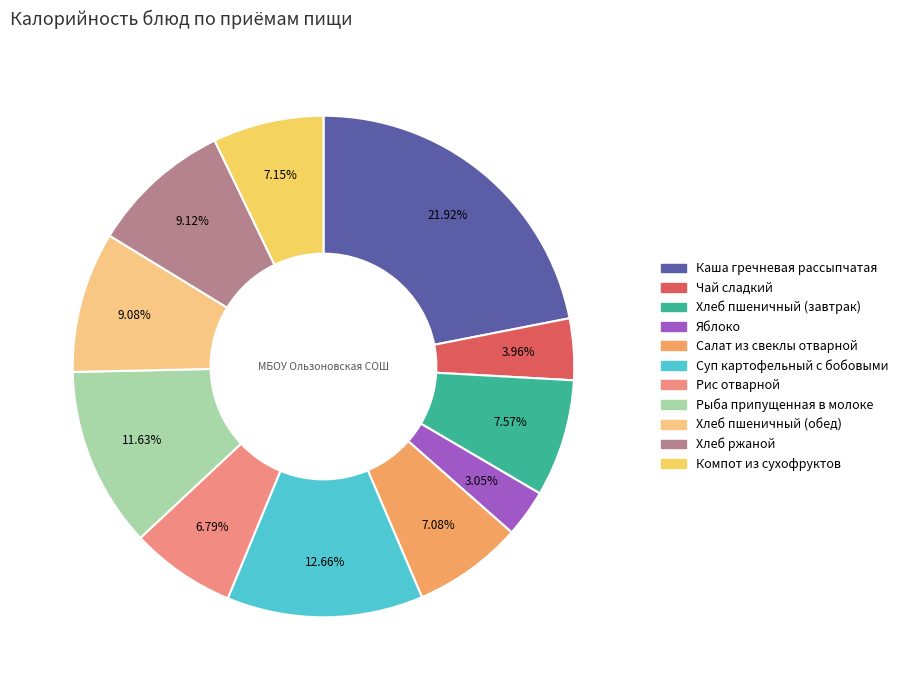

The Рыба припущенная в молоке slice represents 1% of the pie. True or false?

False